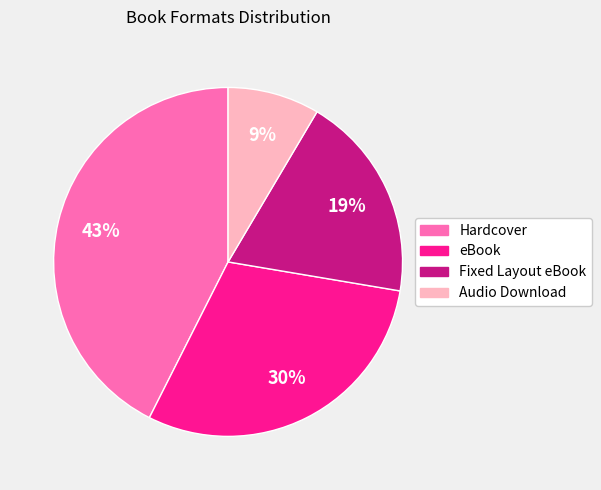

How many segments does this pie chart have?

4